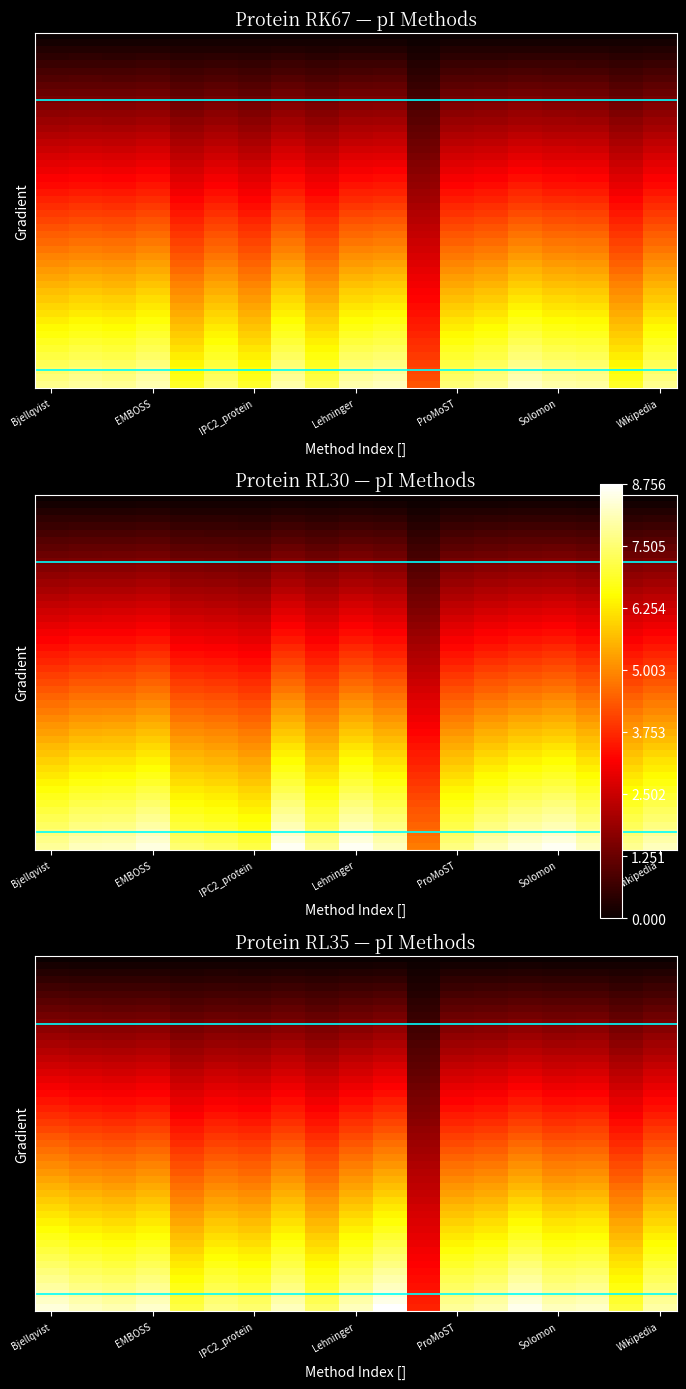

What is the sum of all tr|A0A0A0RK67 values?

136.6